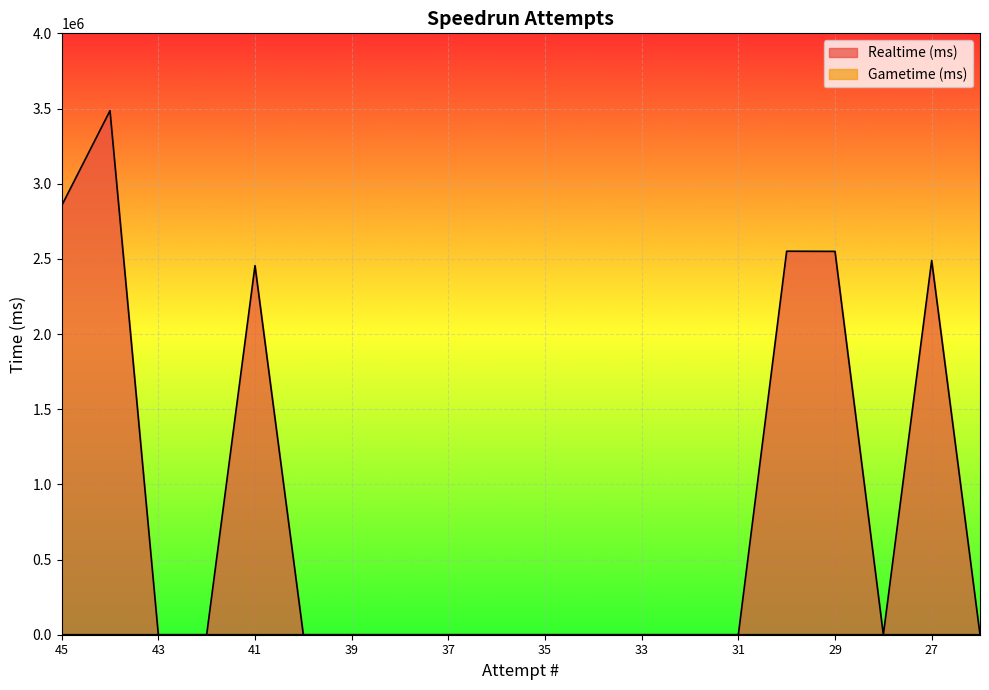

Reading left to right, extract all data points from this chart.

Realtime (ms): 2853545	3485339	0	0	2454915	0	0	0	0	0	0	0	0	0	0	2550842	2549776	0	2489136	0
Gametime (ms): 0	0	0	0	0	0	0	0	0	0	0	0	0	0	0	5	0	0	0	0